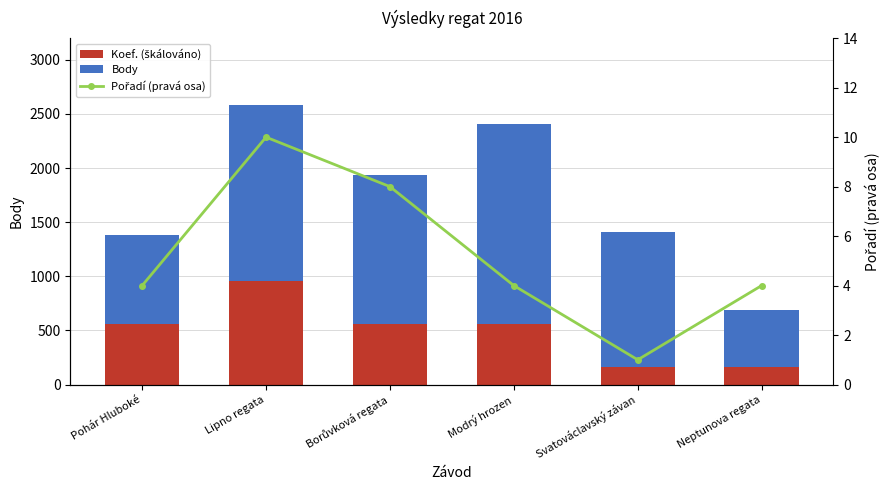

What is the label of the 3rd bar from the right?

Modrý hrozen